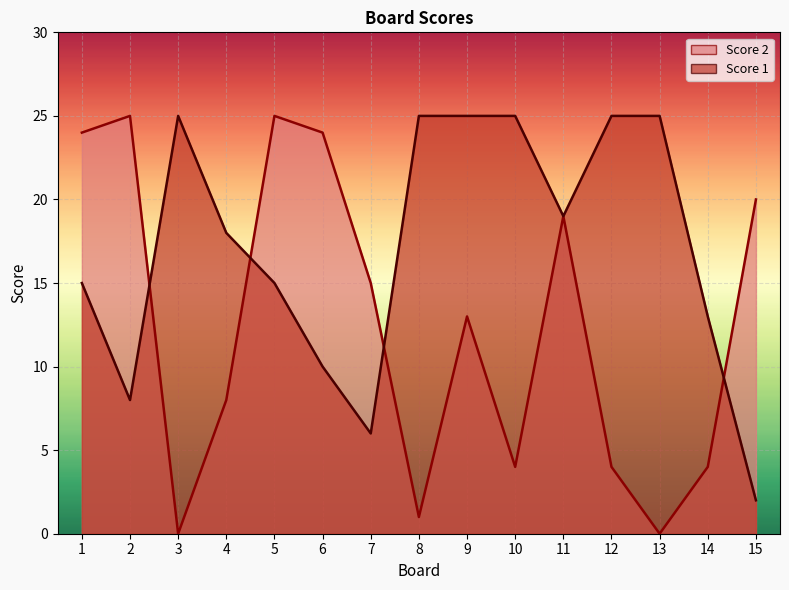

Reading left to right, extract all data points from this chart.

Score 2: 1=24	2=25	3=0	4=8	5=25	6=24	7=15	8=1	9=13	10=4	11=19	12=4	13=0	14=4	15=20
Score 1: 1=15	2=8	3=25	4=18	5=15	6=10	7=6	8=25	9=25	10=25	11=19	12=25	13=25	14=13	15=2